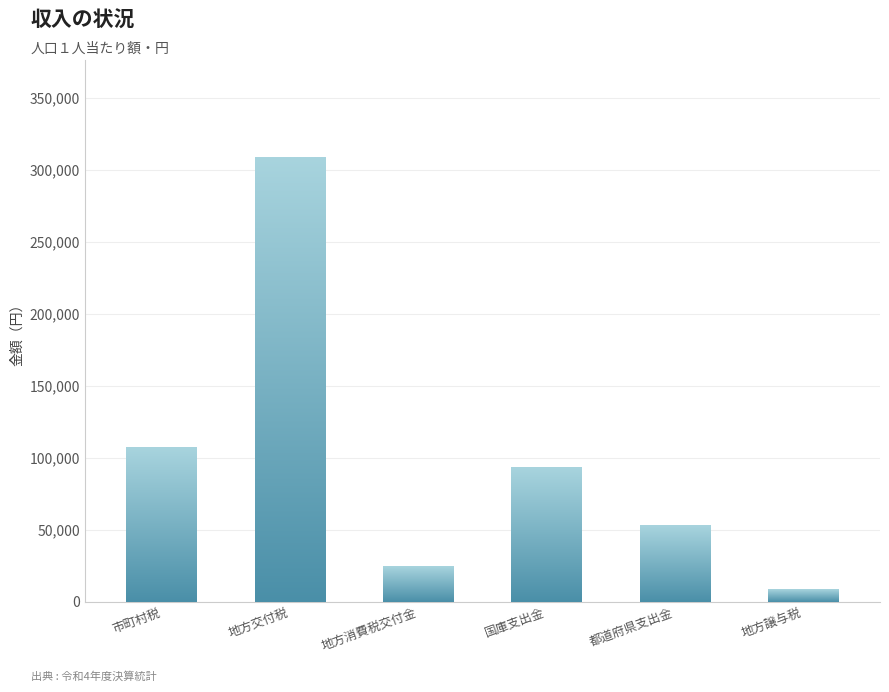

List the labels in order of value, largest first.

地方交付税, 市町村税, 国庫支出金, 都道府県支出金, 地方消費税交付金, 地方譲与税